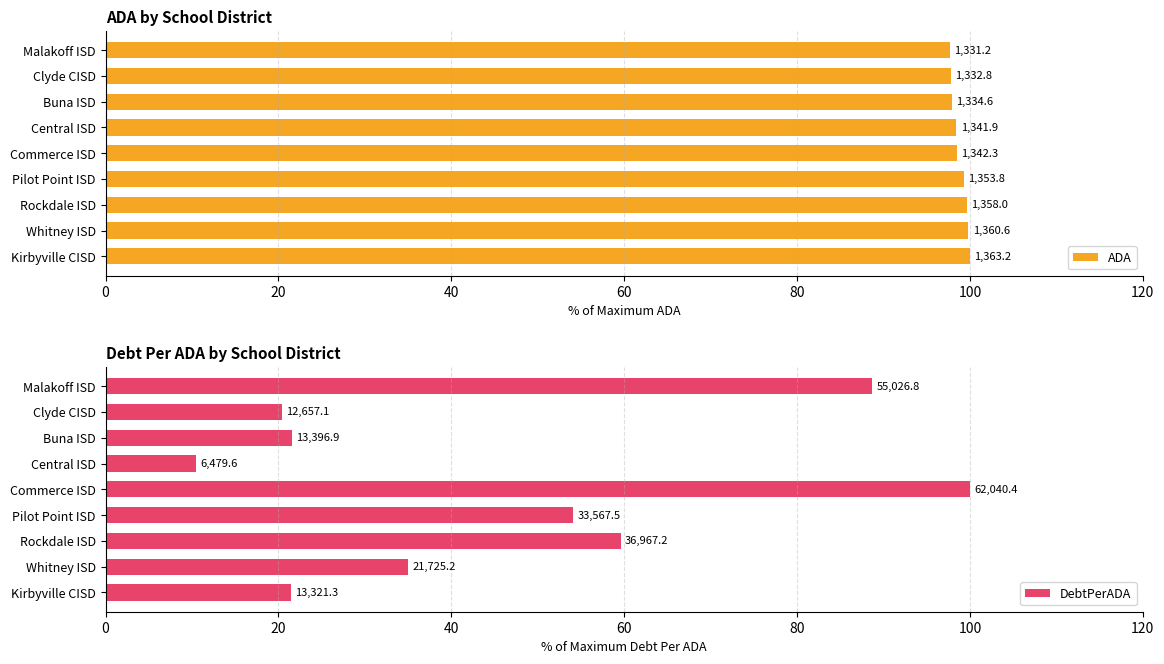

What is the minimum value shown in the chart?

10.4